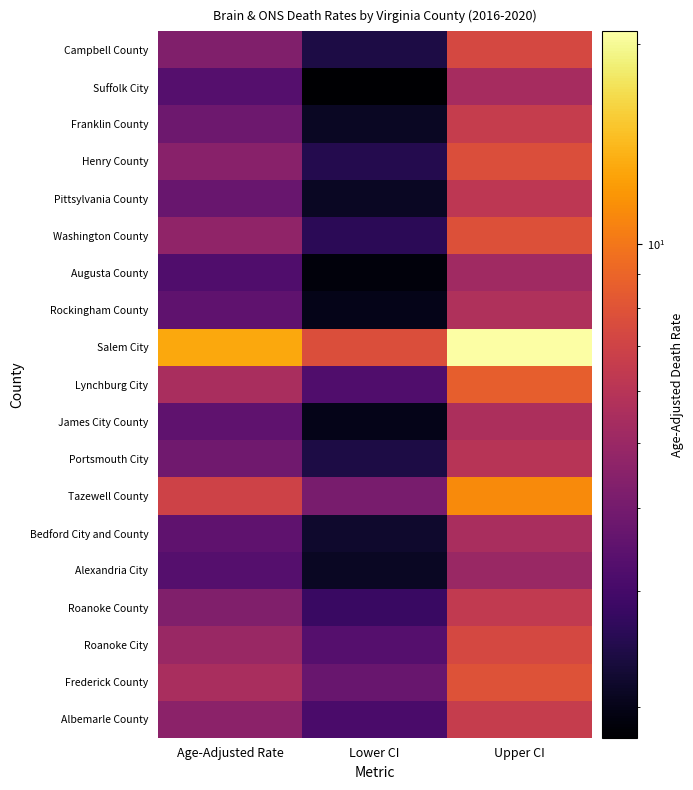

What is the smallest value displayed?

1.8